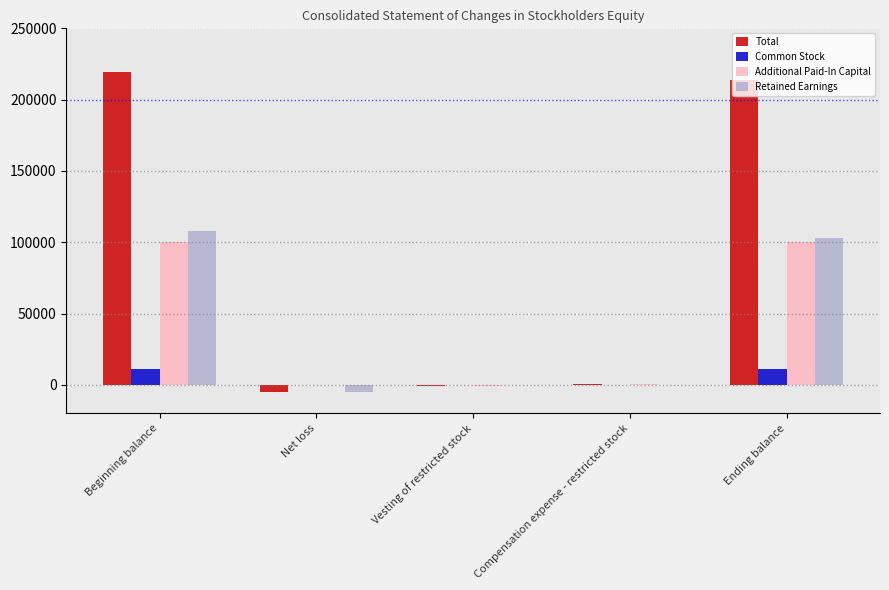

Which series has the largest total across all categories?

Total